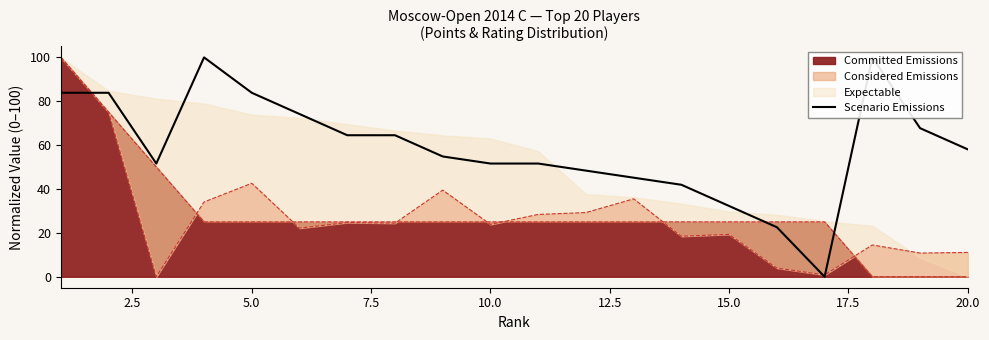

What is the highest value of the Committed Emissions series?

100